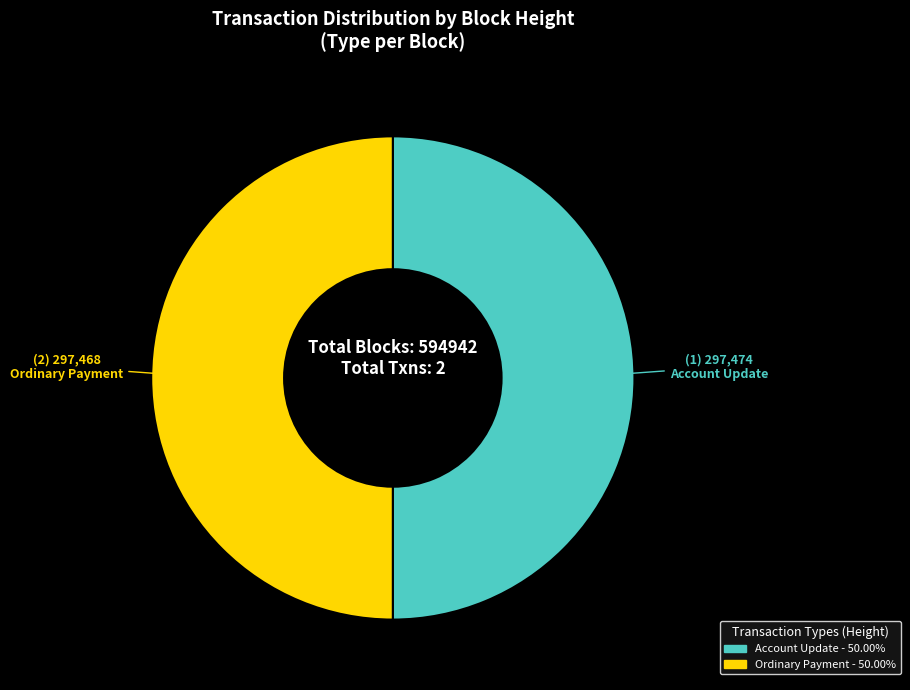

How many slices are in this pie chart?

2